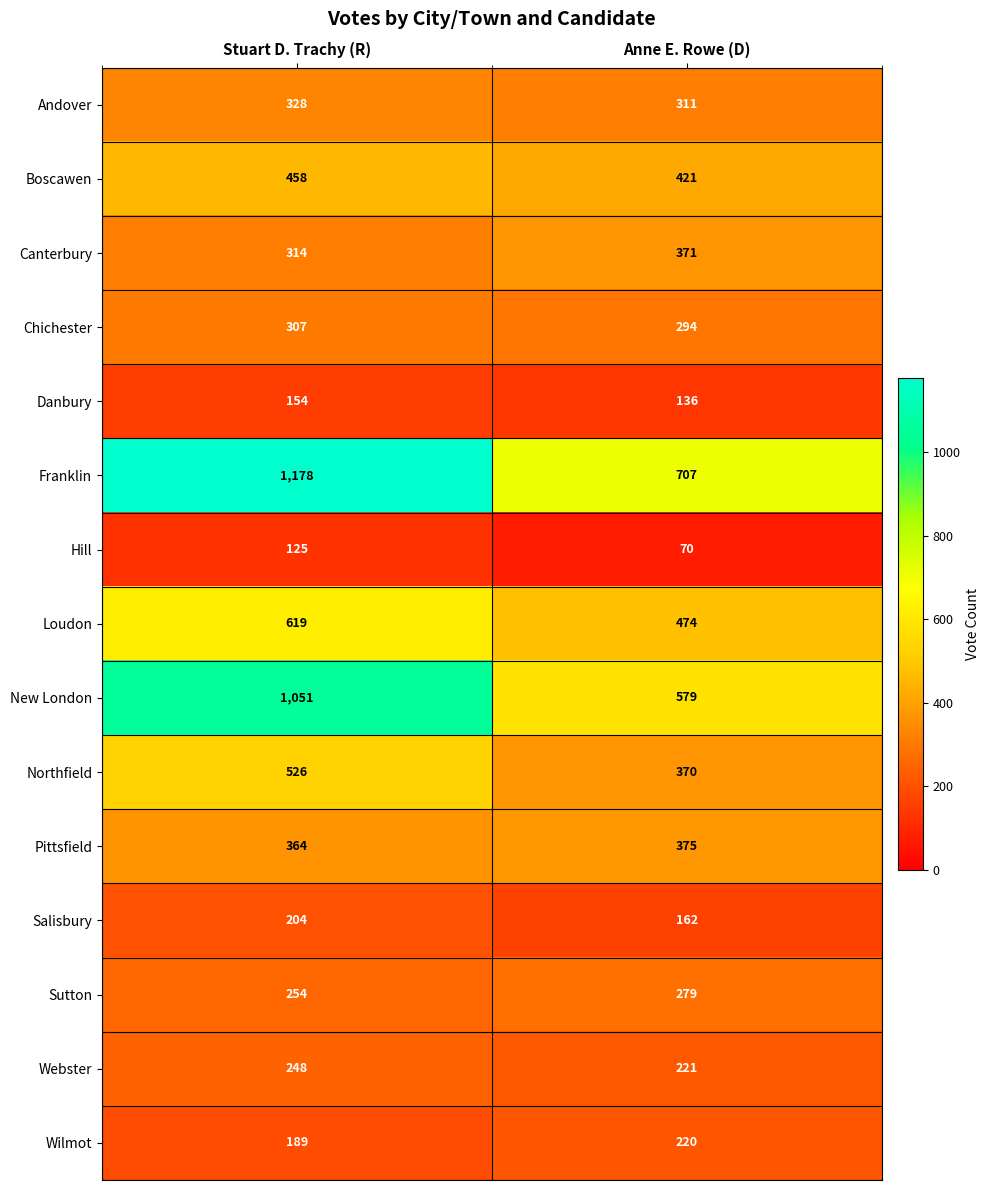

Is the value of Pittsfield at Stuart D. Trachy (R) greater than the value of Franklin at Stuart D. Trachy (R)?

No